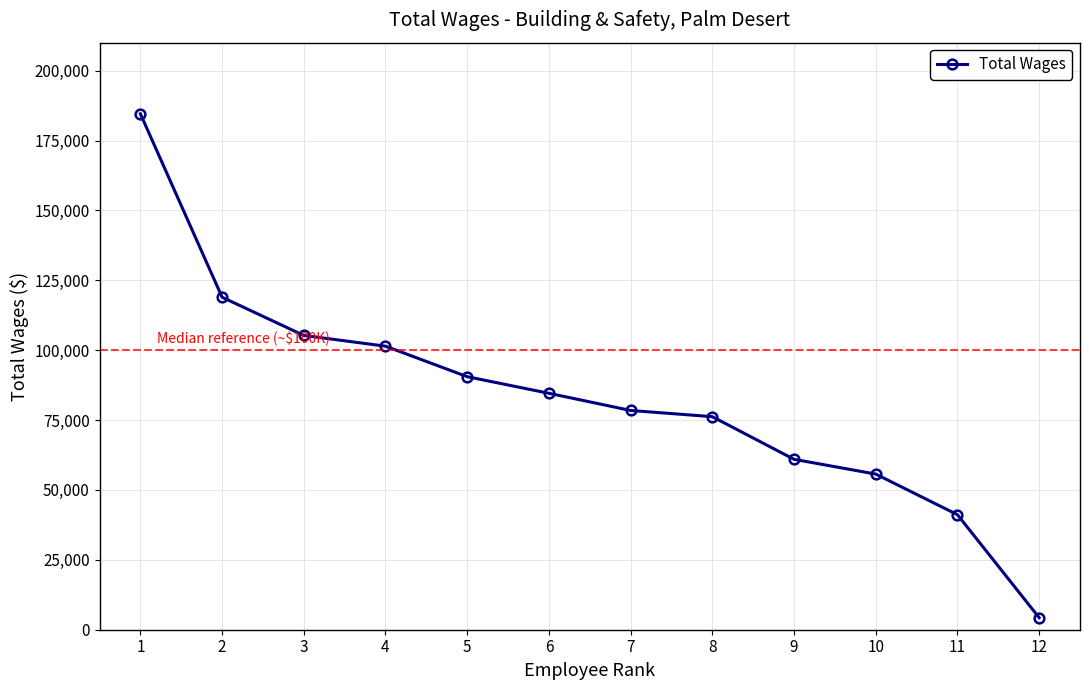

At which label is the value closest to 94432?

5